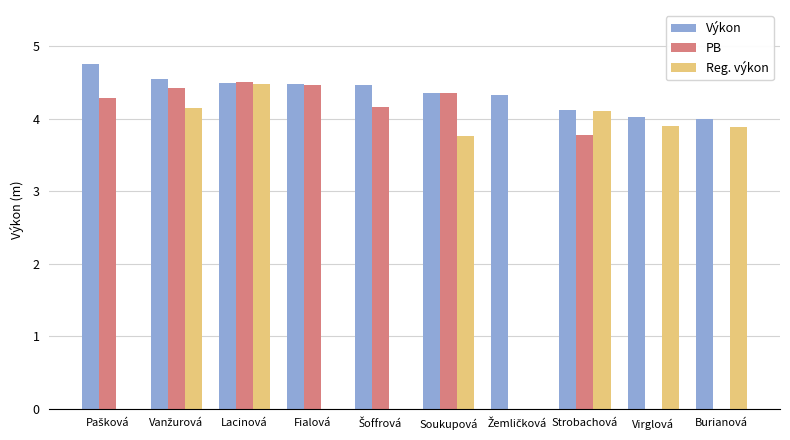

What is the average value of the PB series?

3.0